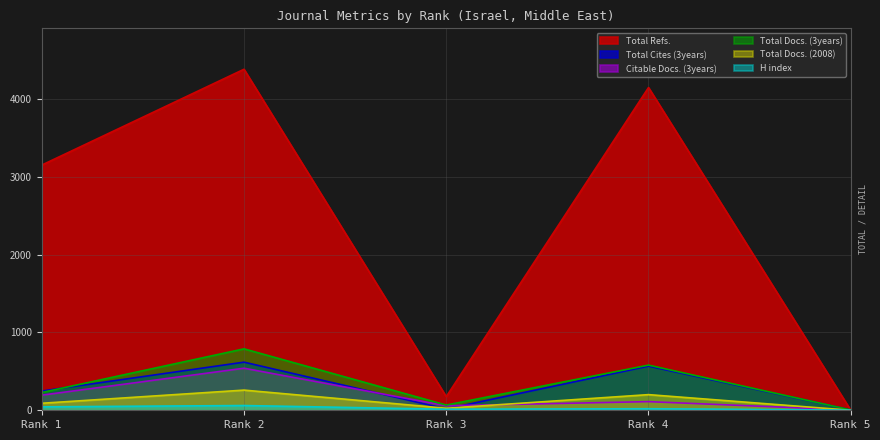

How many positive values does the Total Refs. series have?

4